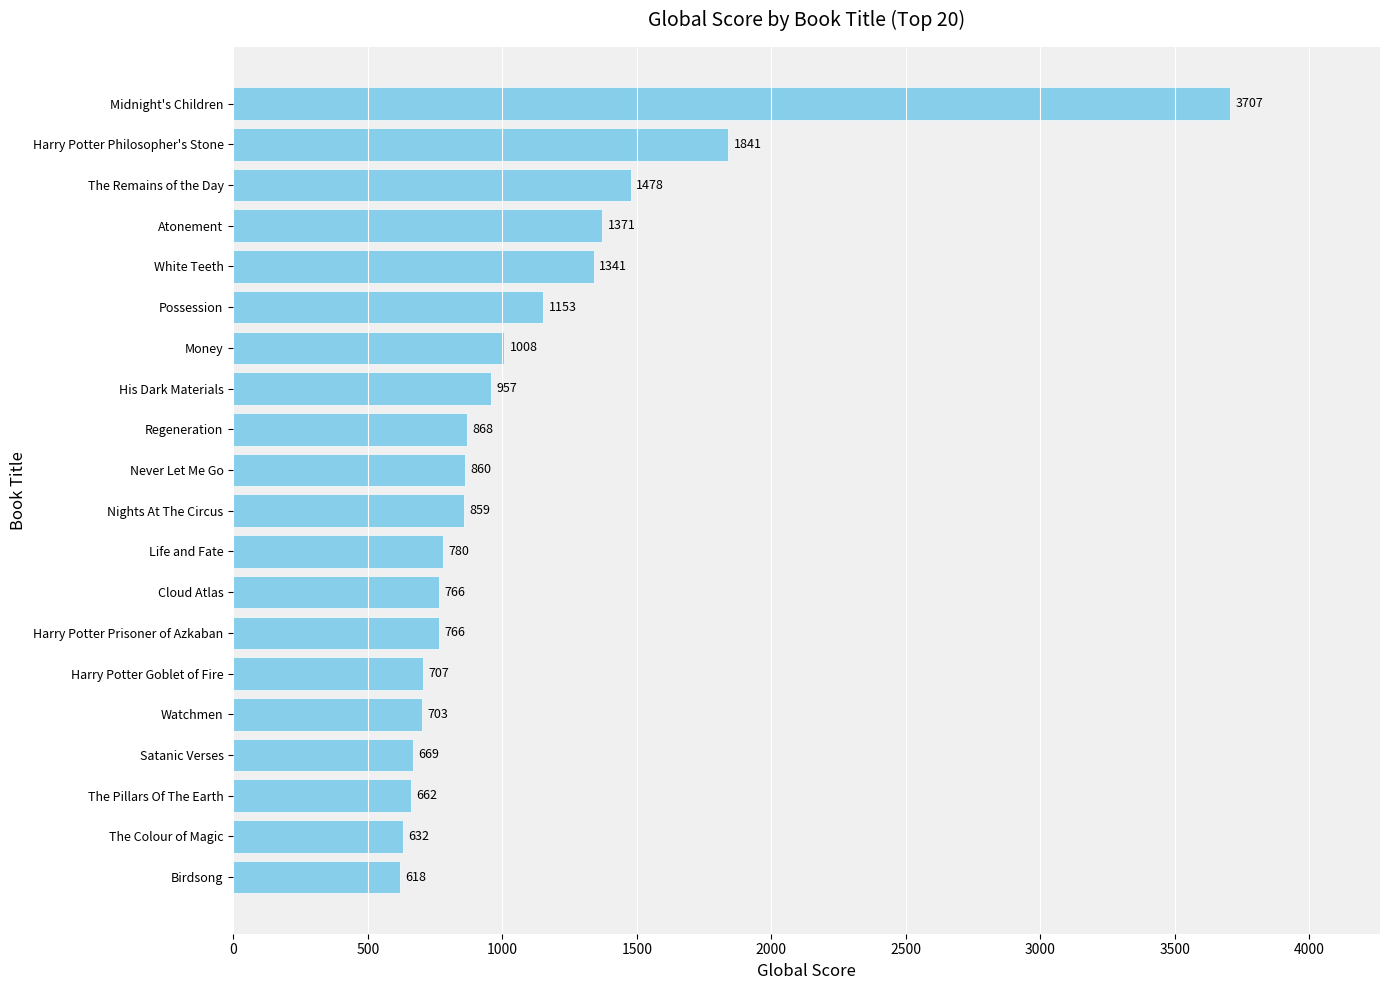

What is the smallest value displayed?

618